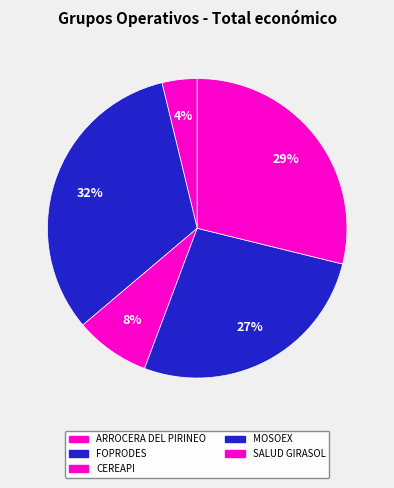

To the nearest percent, what portion does SALUD GIRASOL represent?

29%